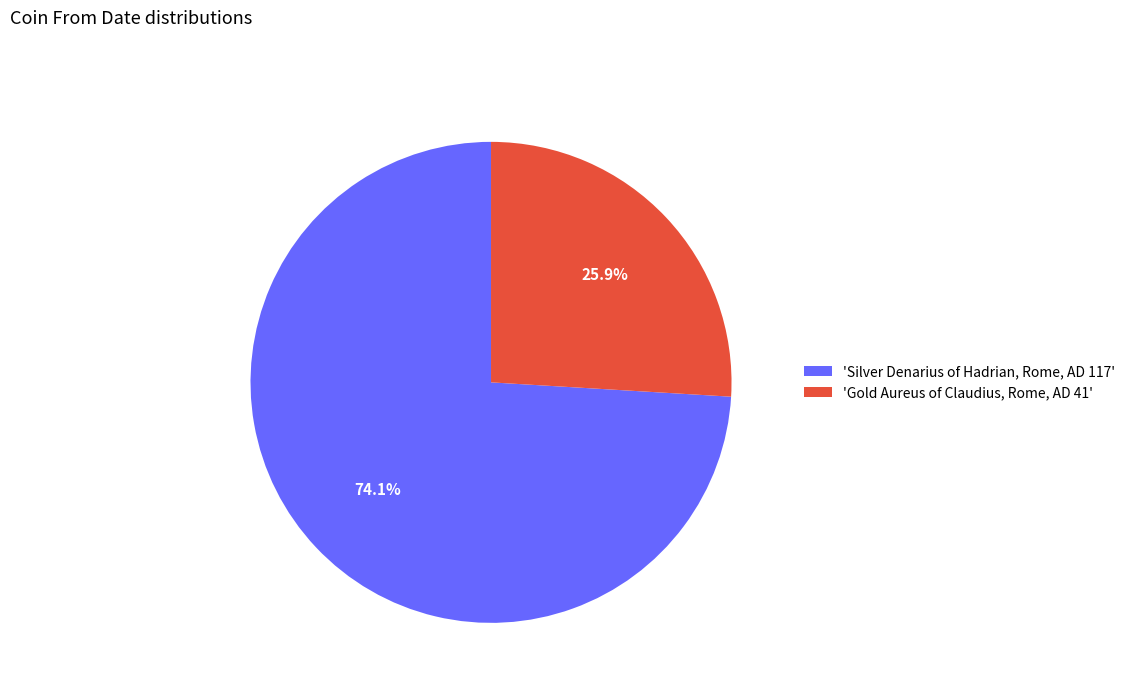

What percentage is NOT represented by 'Gold Aureus of Claudius, Rome, AD 41'?

74.1%